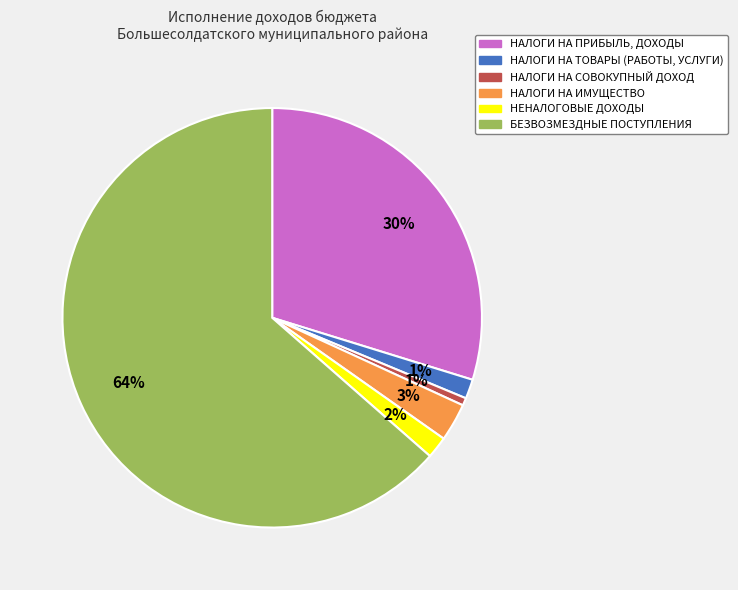

How many segments does this pie chart have?

6